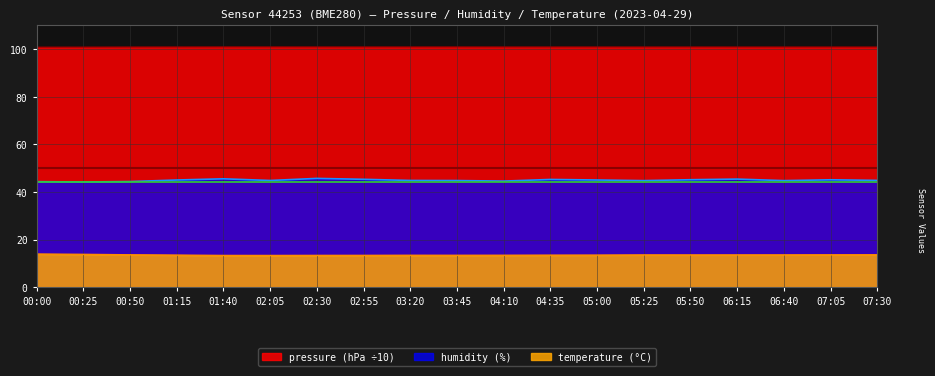

Which label corresponds to the largest value in the chart?

01:40